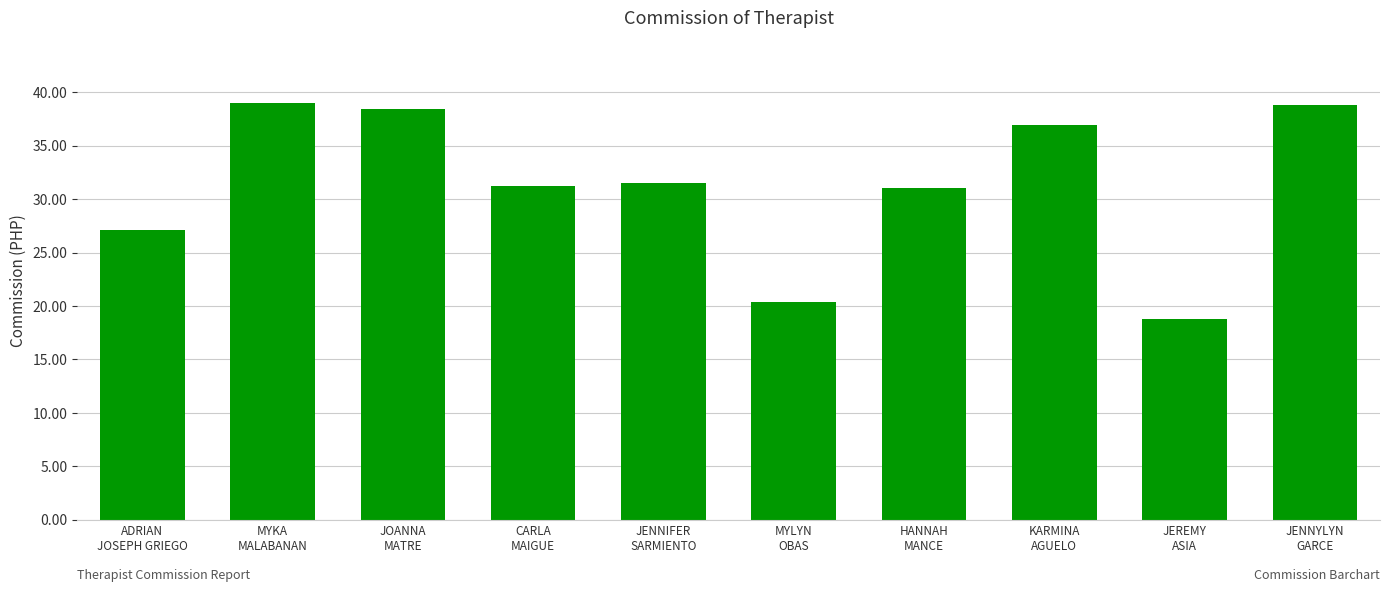

What position from the left is JOANNA
MATRE?

3